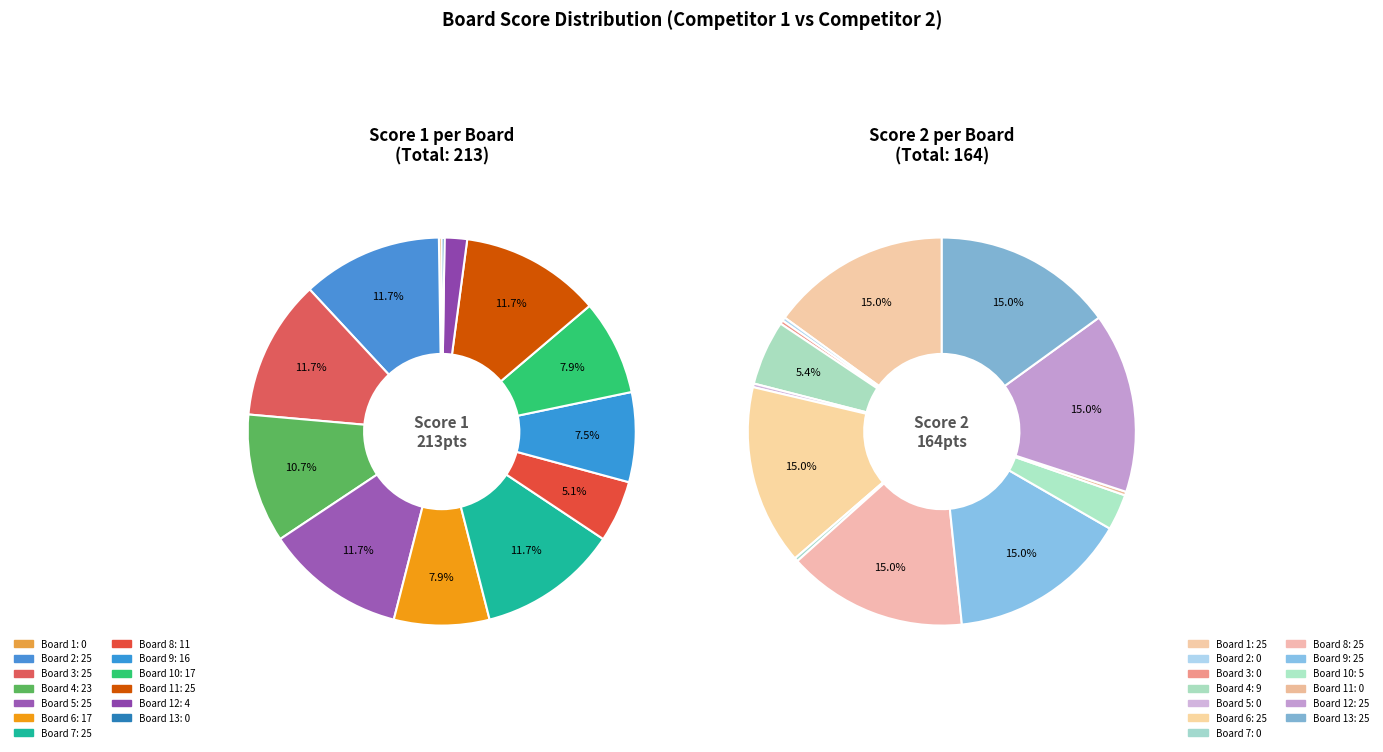

What is the change in value from Board 4 to Board 9?

-7